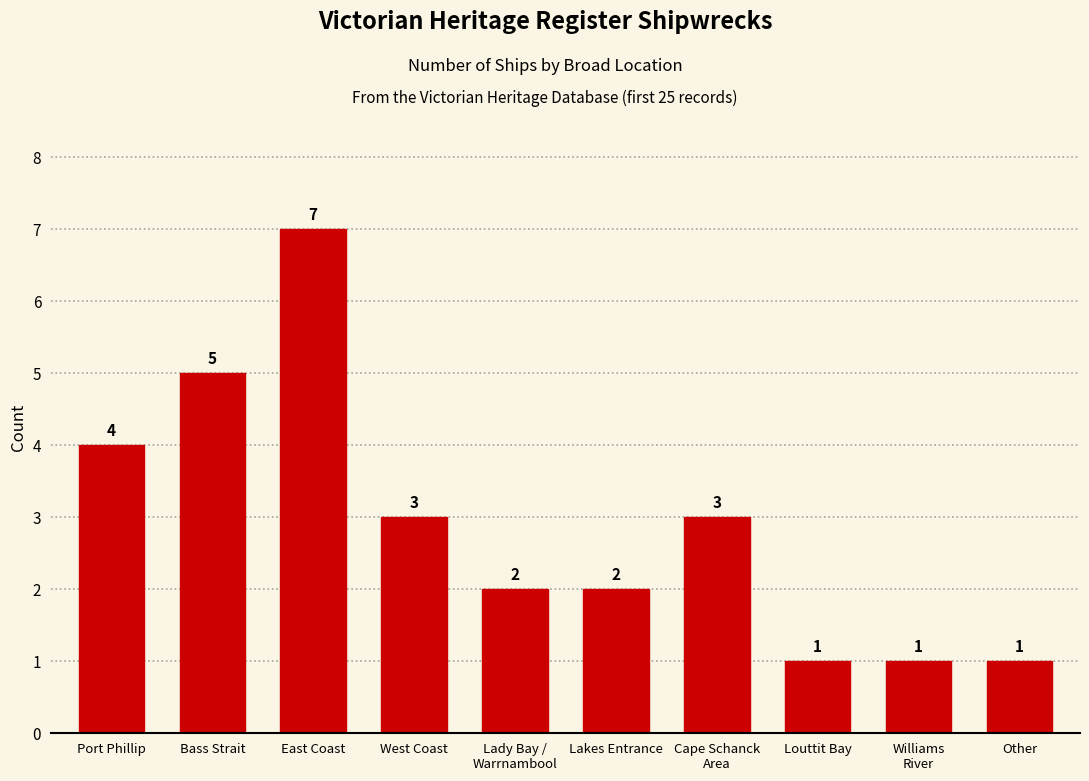

What is the change in value from East Coast to Cape Schanck
Area?

-4